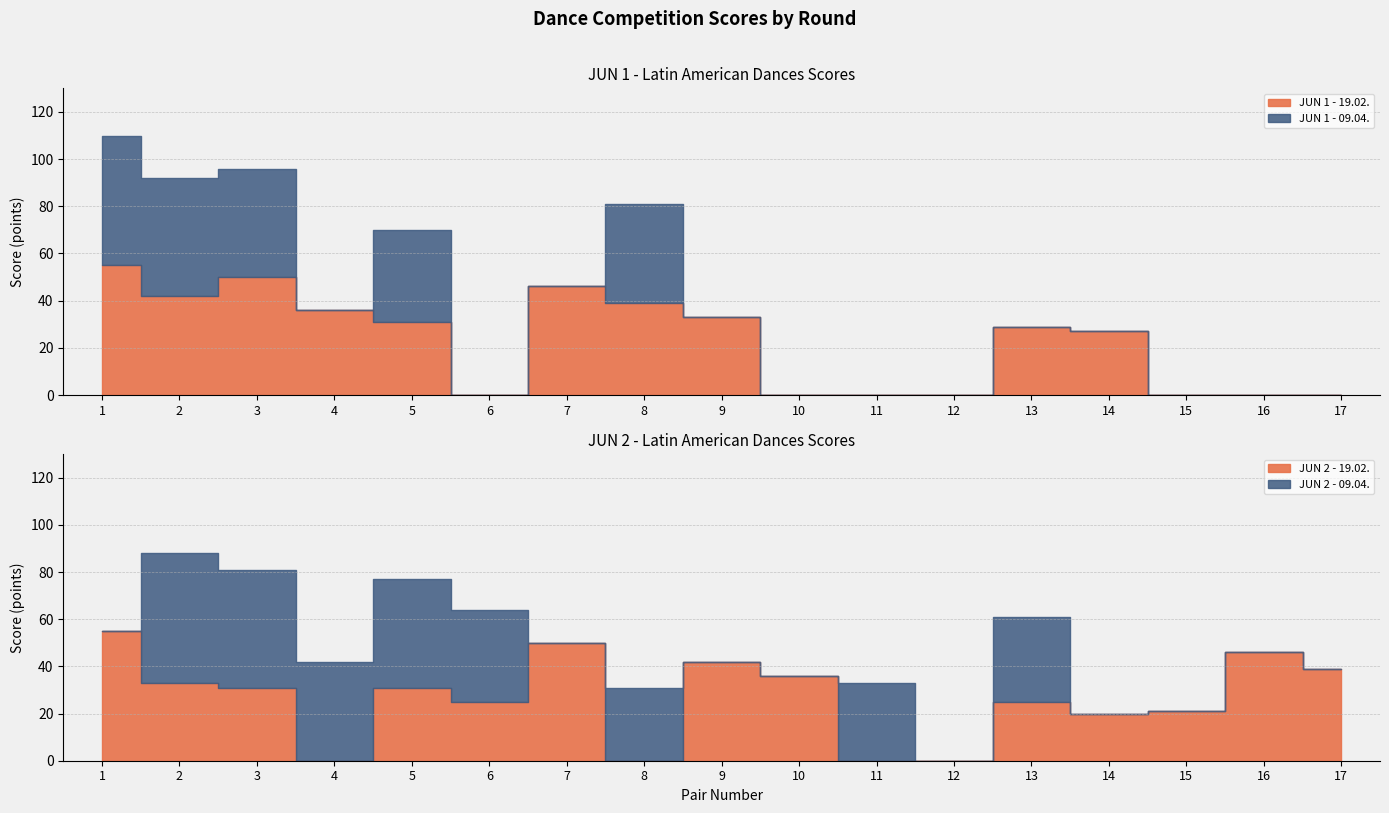

Where does the JUN 2 - 19.02. series first go above 31?

1